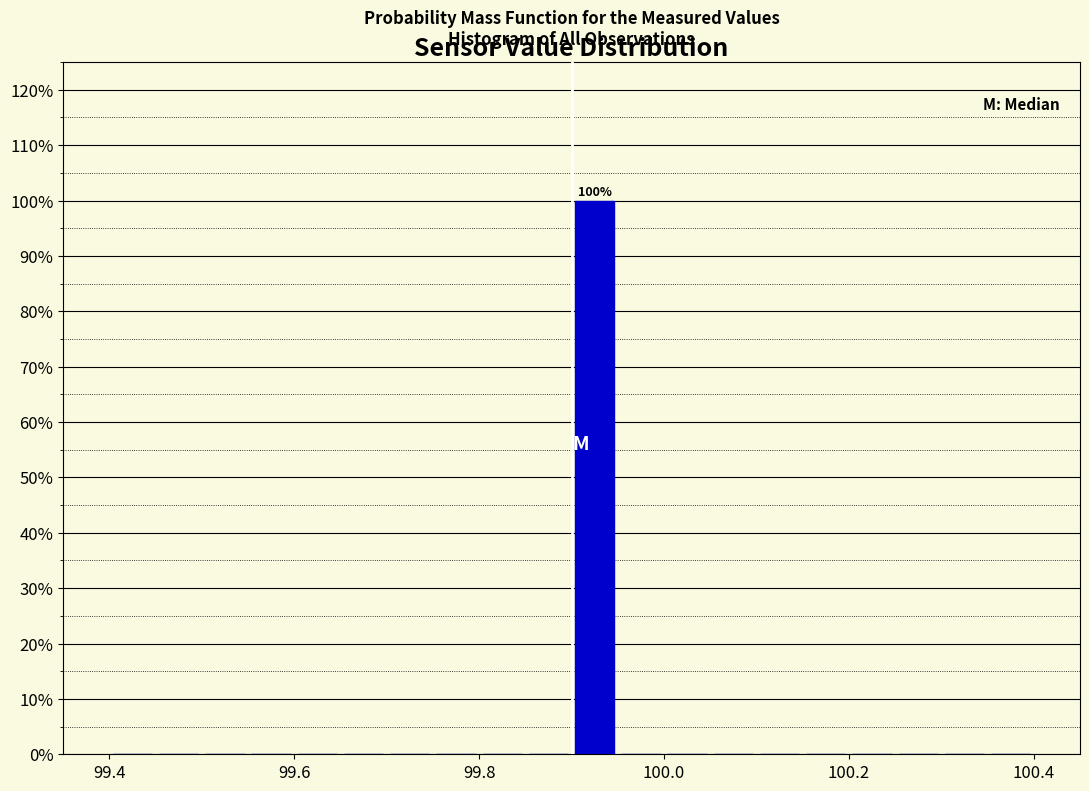

Read against the x-axis, roughly where is the centre of the tallest bar?

99.92